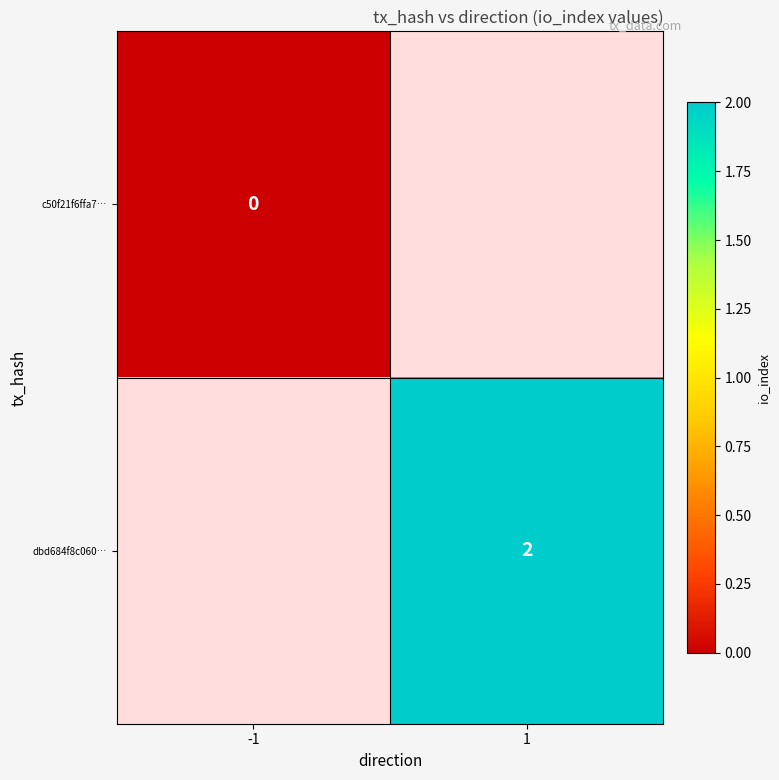

The dbd684f8c060… series shows 3 at 1. True or false?

False